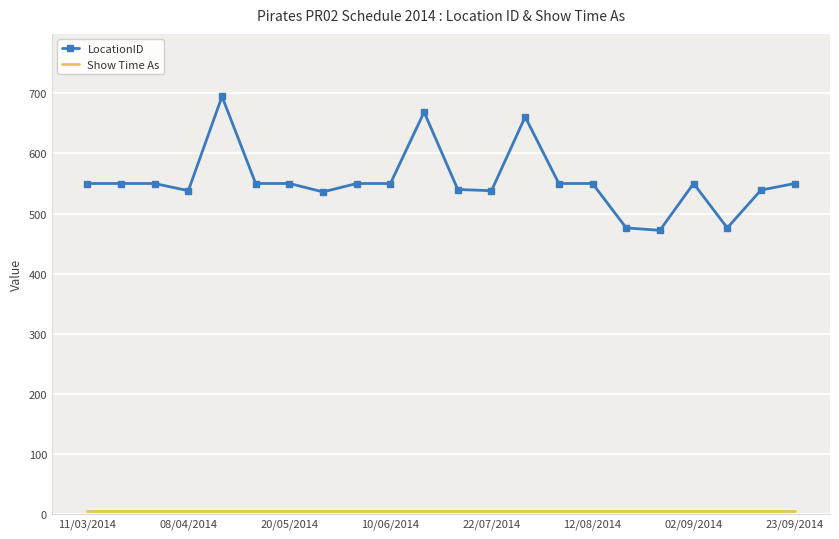

What is the lowest value of the LocationID series?

472